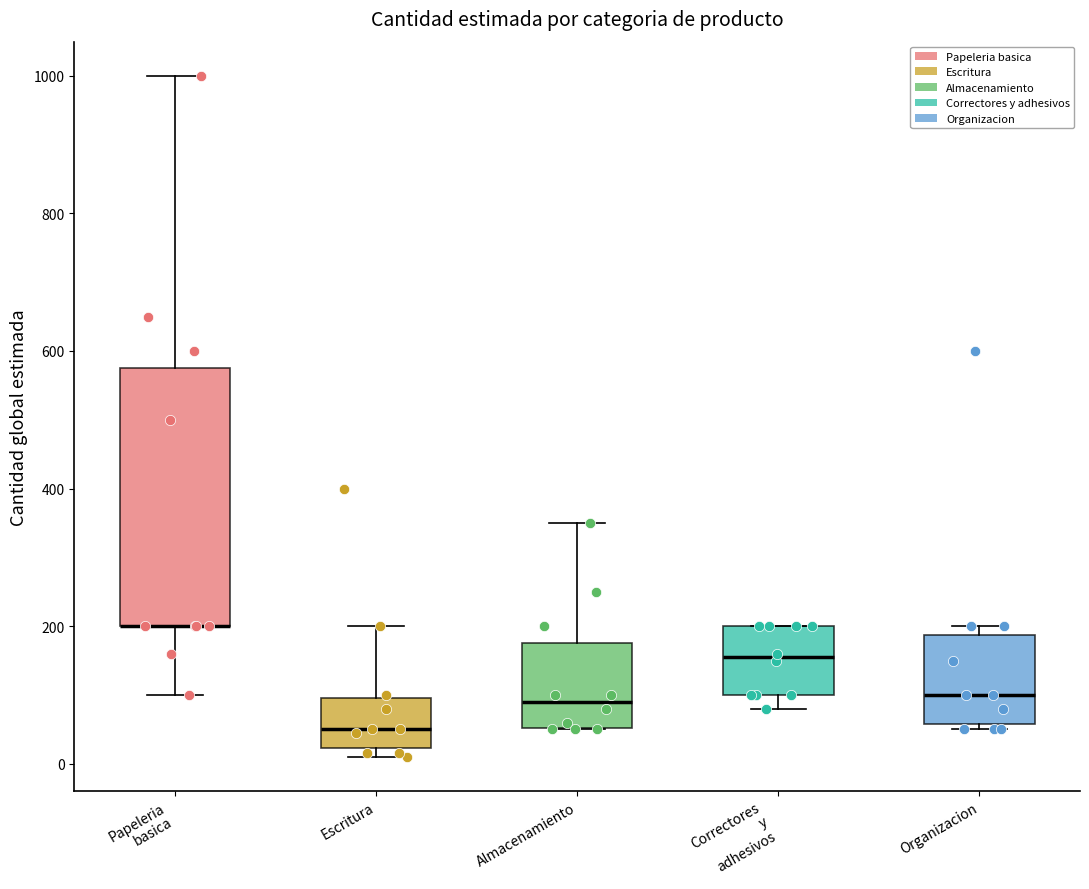

Reading left to right, read every box against the y-axis: the position of its median line, the range the box covers, and the ends of its whiskers. The values are not printed on the chart, so give them approximately, as read against the axis.

Papeleria basica: median 200 (drawn on the box's lower edge), box 200 to 580, whiskers 100 to 1000
Escritura: median 60, box 20 to 100, whiskers 20 (just below the box's lower edge) to 200
Almacenamiento: median 100, box 60 to 180, whiskers 60 to 360
Correctores y adhesivos: median 160, box 100 to 200, whiskers 80 to 200
Organizacion: median 100, box 60 to 180, whiskers 60 (just below the box's lower edge) to 200